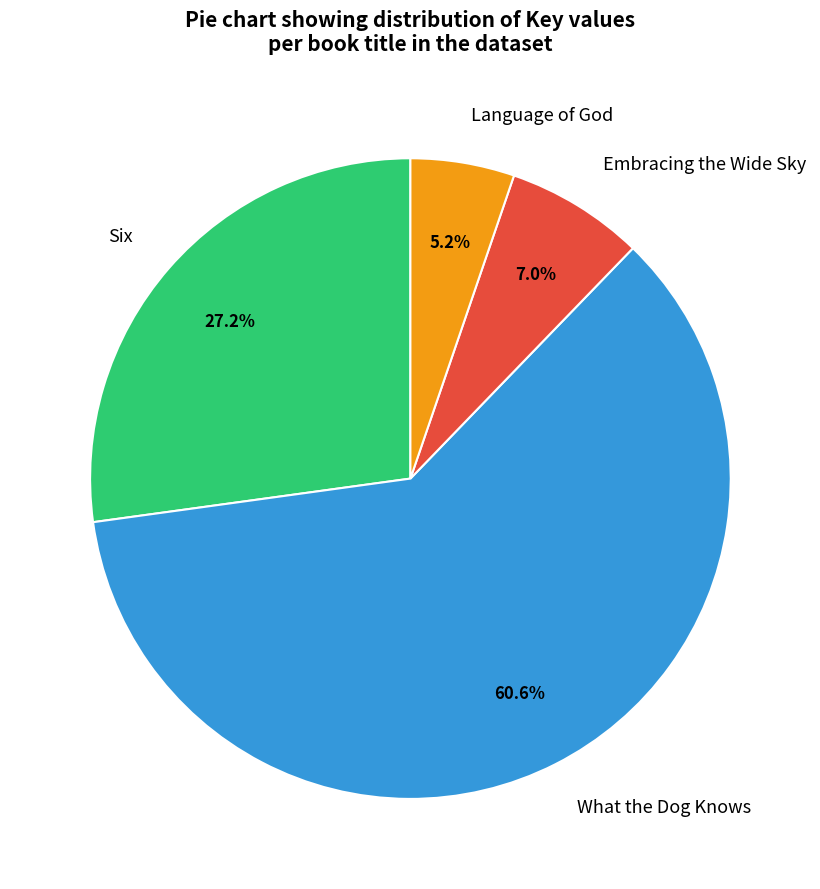

What percentage is NOT represented by Embracing the Wide Sky?

93.0%